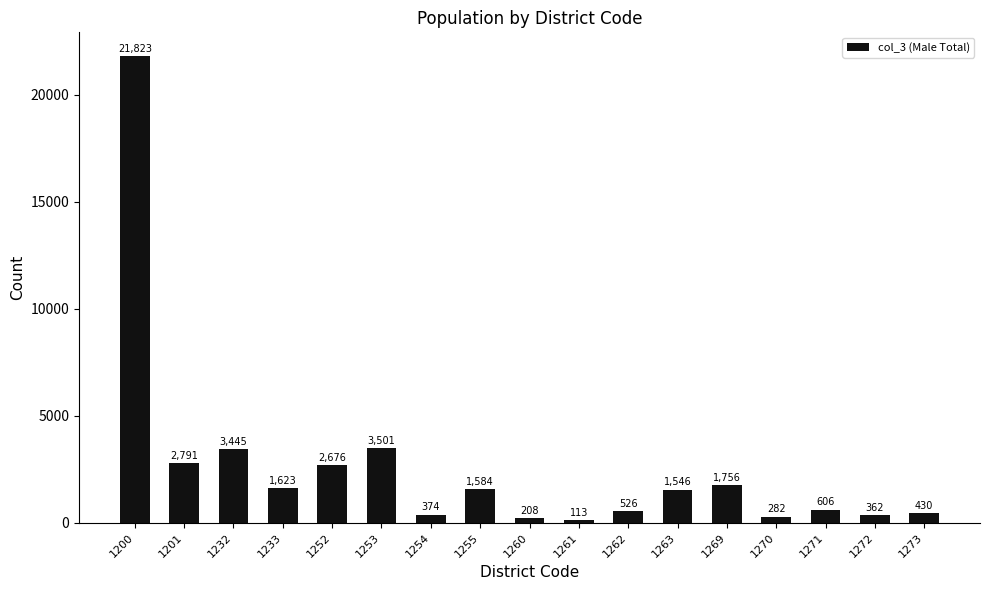

What value does the data have at 1254?

374